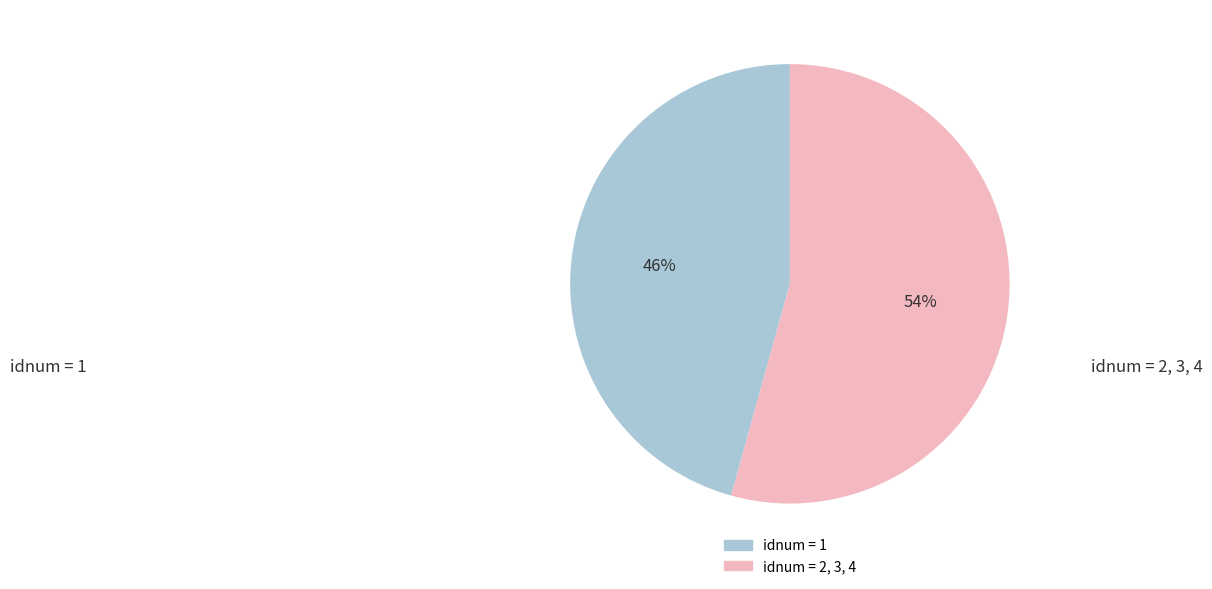

Between idnum = 2, 3, 4 and idnum = 1, which is larger?

idnum = 2, 3, 4